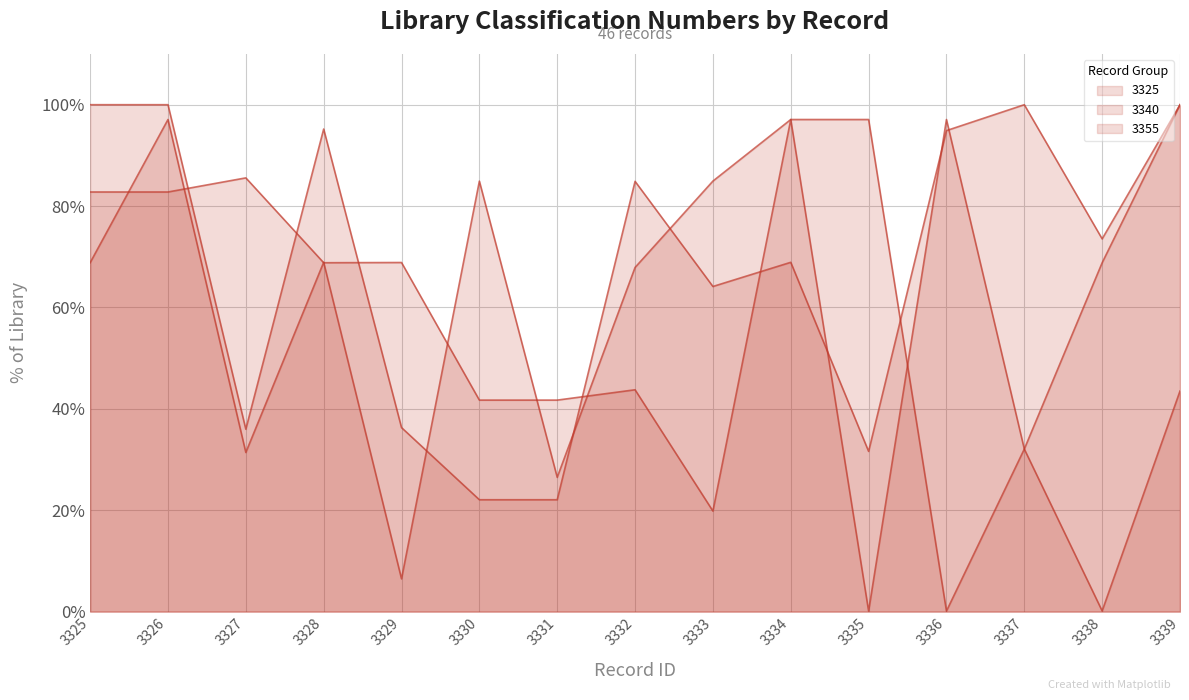

Reading right to left, extract all data points from this chart.

3325: 1.0	0.7	1.0	0.9	0.3	0.7	0.6	0.8	0.2	0.2	0.4	1.0	0.4	1.0	1.0
3340: 0.4	0.0	0.3	1.0	0.0	1.0	0.2	0.4	0.4	0.4	0.7	0.7	0.9	0.8	0.8
3355: 1.0	0.7	0.3	0.0	1.0	1.0	0.8	0.7	0.3	0.8	0.1	0.7	0.3	1.0	0.7